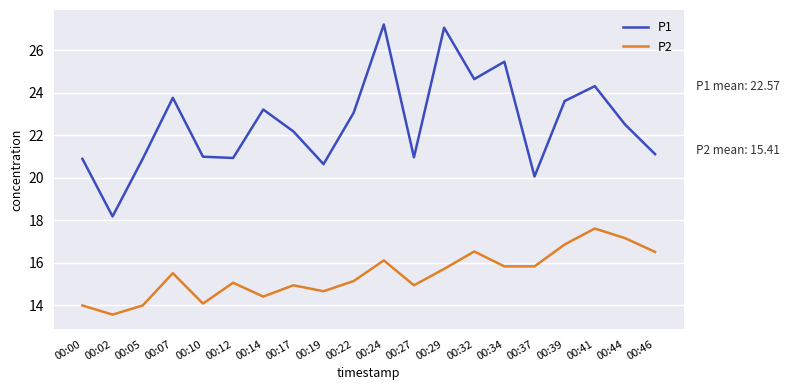

At which category is the sum across all series the highest?

00:24